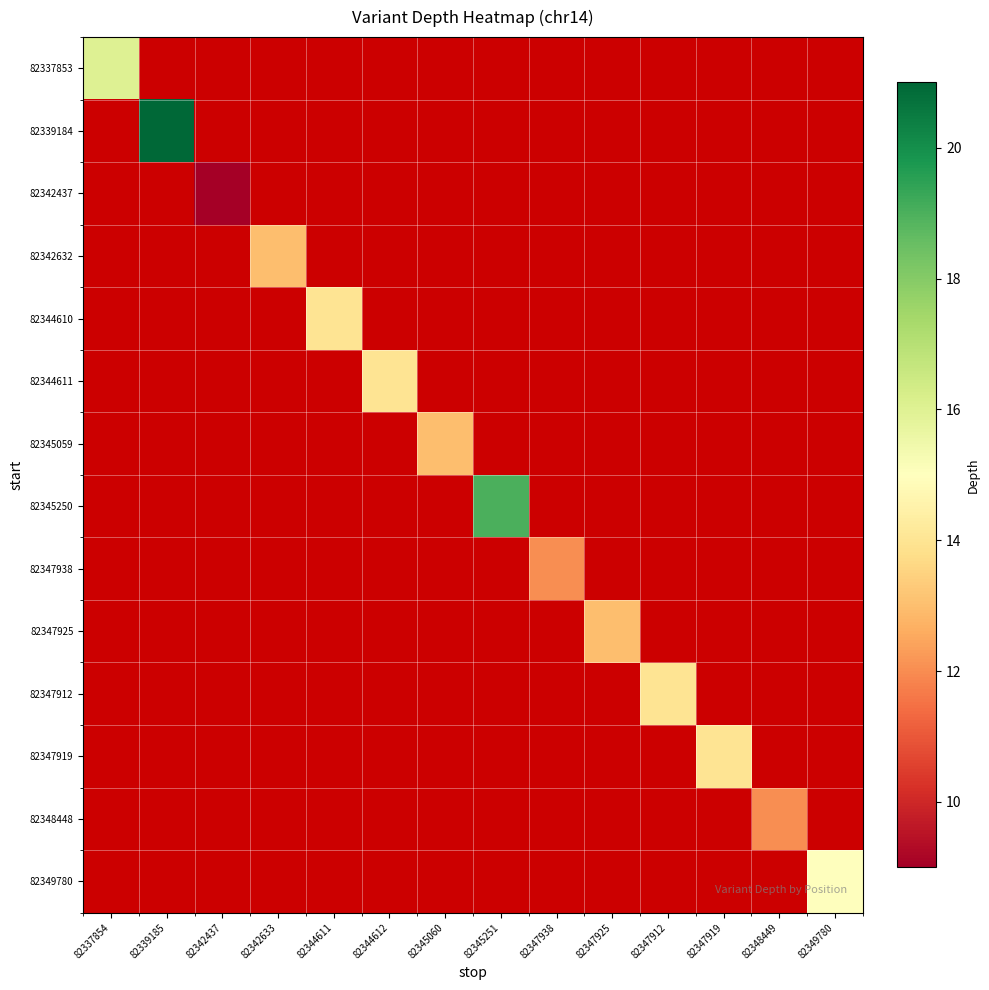

Count the number of categories in the chart.

14